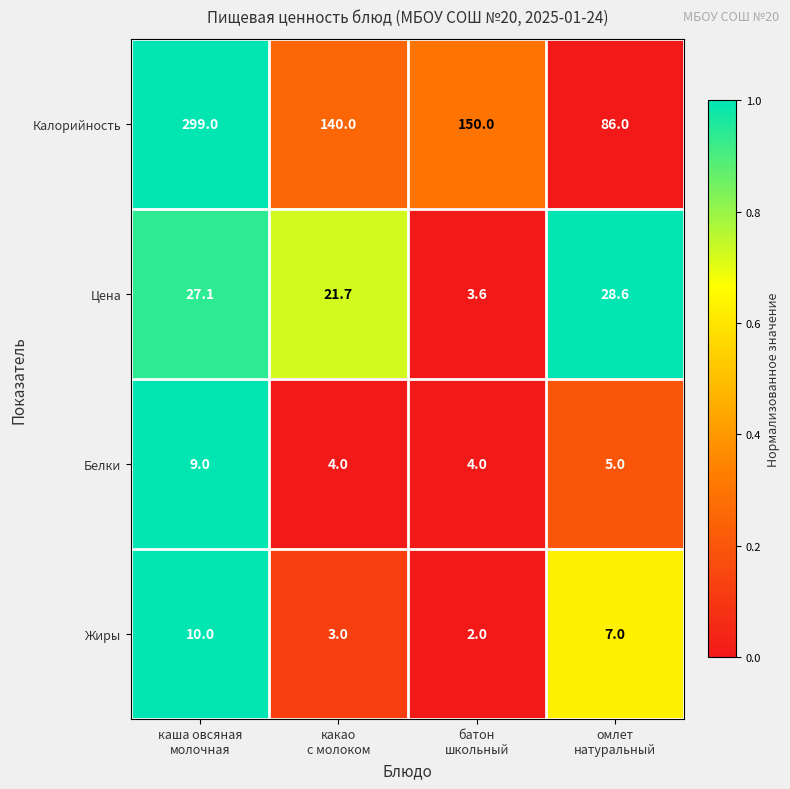

Which series has the largest total across all categories?

Калорийность